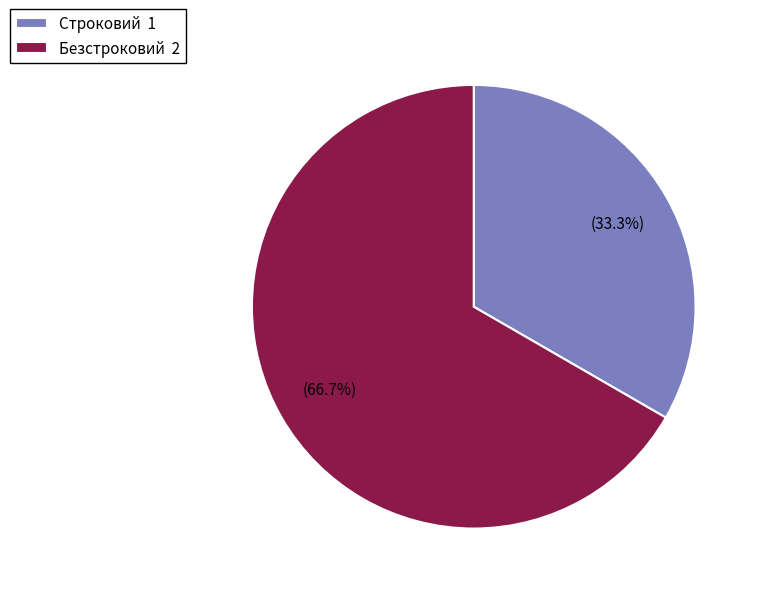

Does Безстроковий represent more than half of the total?

Yes